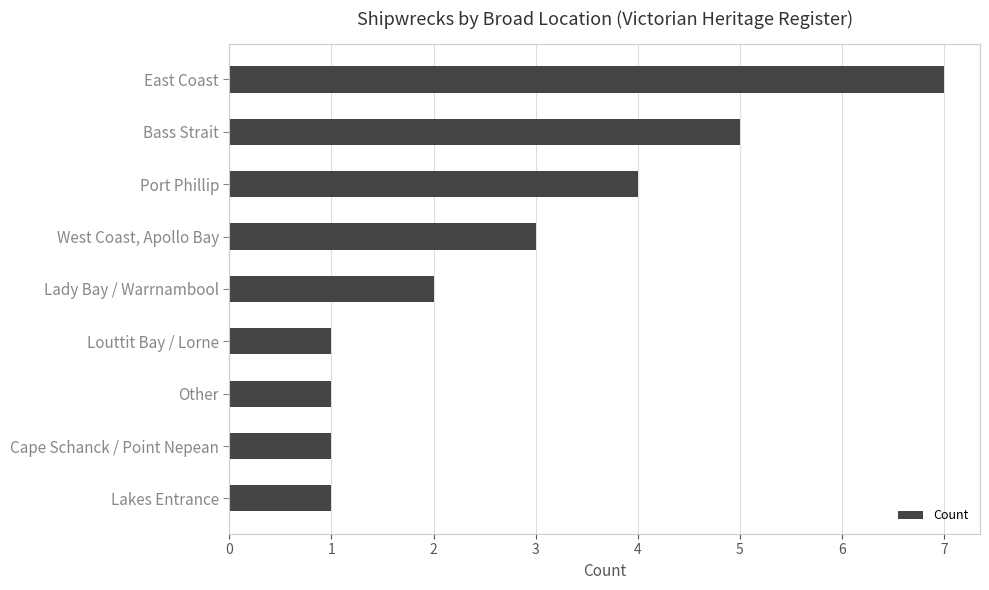

At which label is the value closest to 4?

Port Phillip